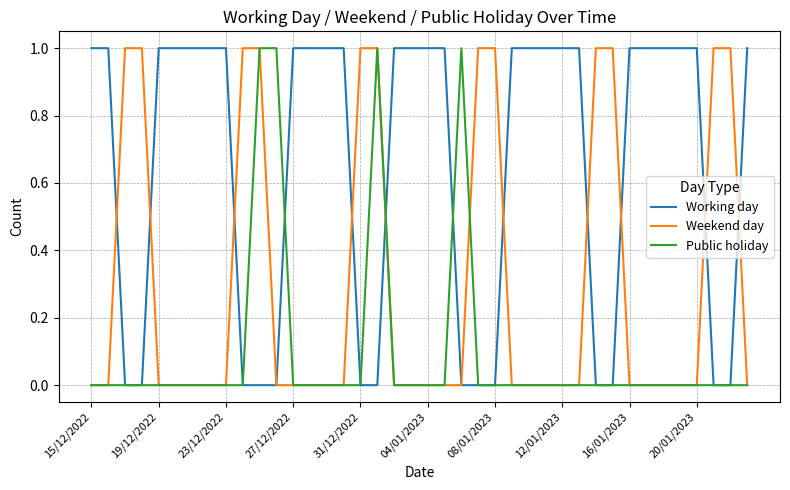

Rank the series by their average value, from highest to lowest.

Working day, Weekend day, Public holiday